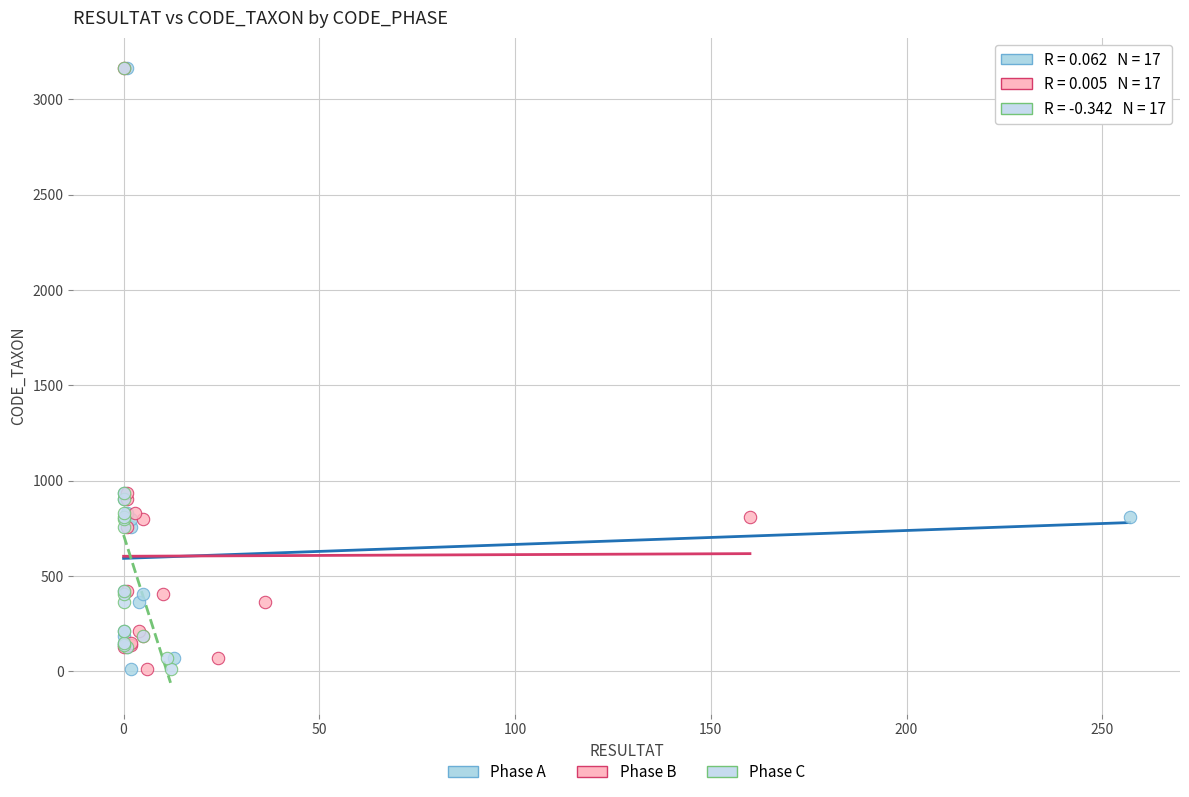

What are all the series names shown in the legend?

Phase A, Phase B, Phase C